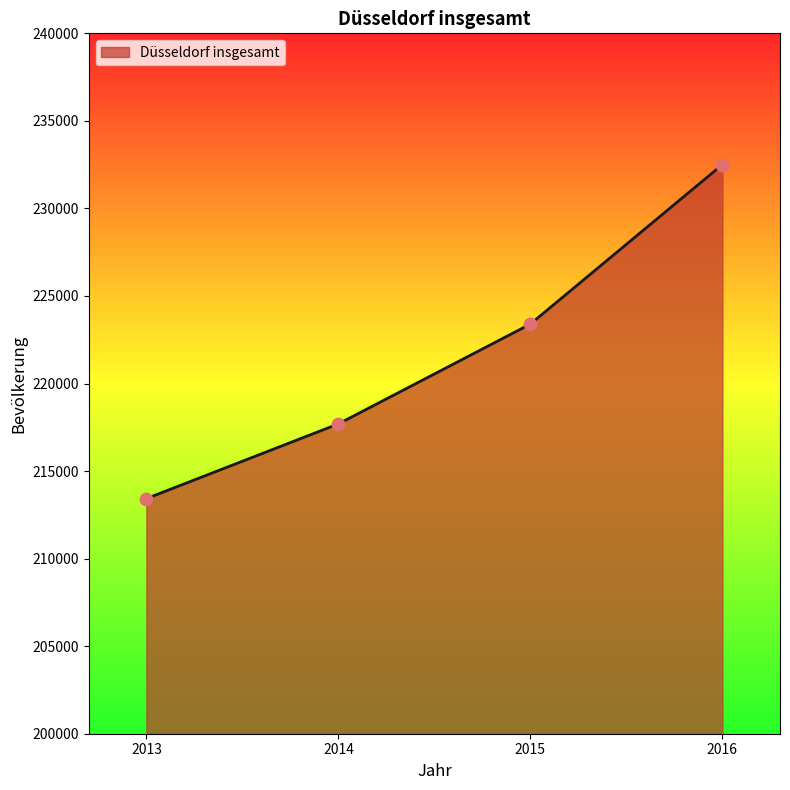

Between 2015 and 2013, which is larger?

2015